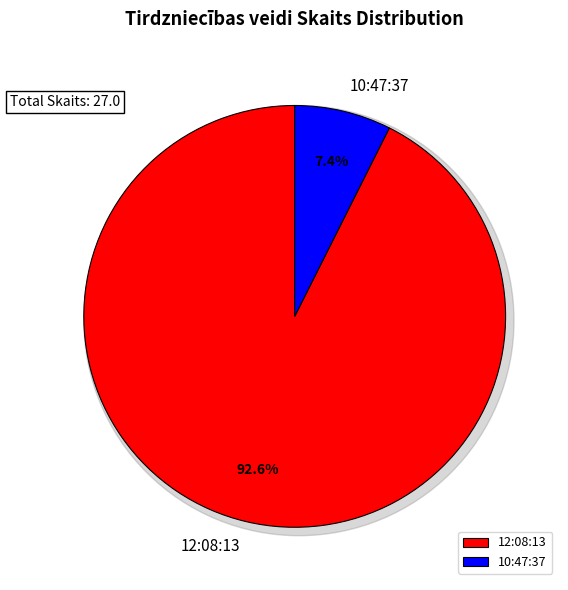

How many slices are in this pie chart?

2